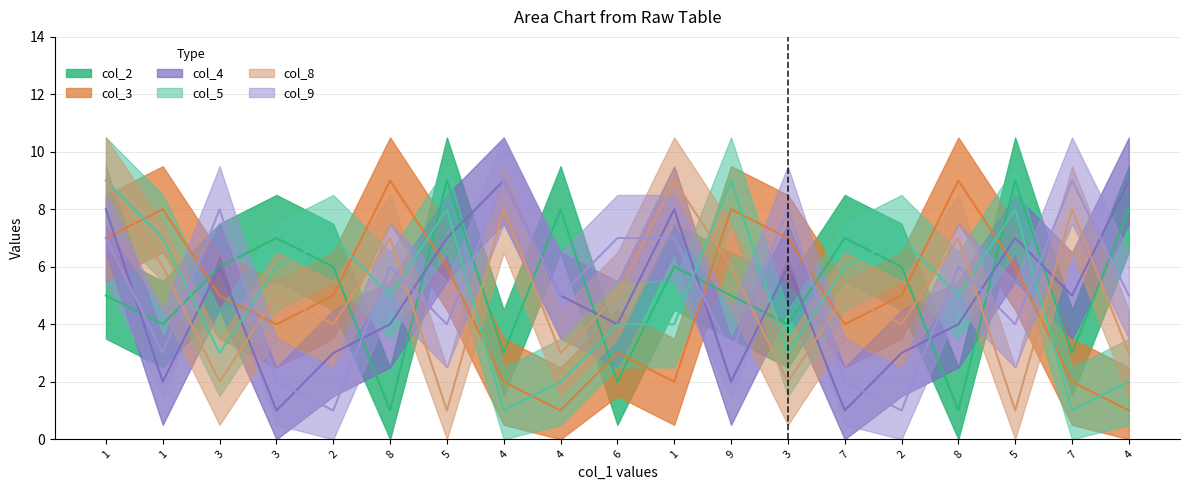

In col_4, how many points are higher than both neighbors (excluding endpoints)?

5